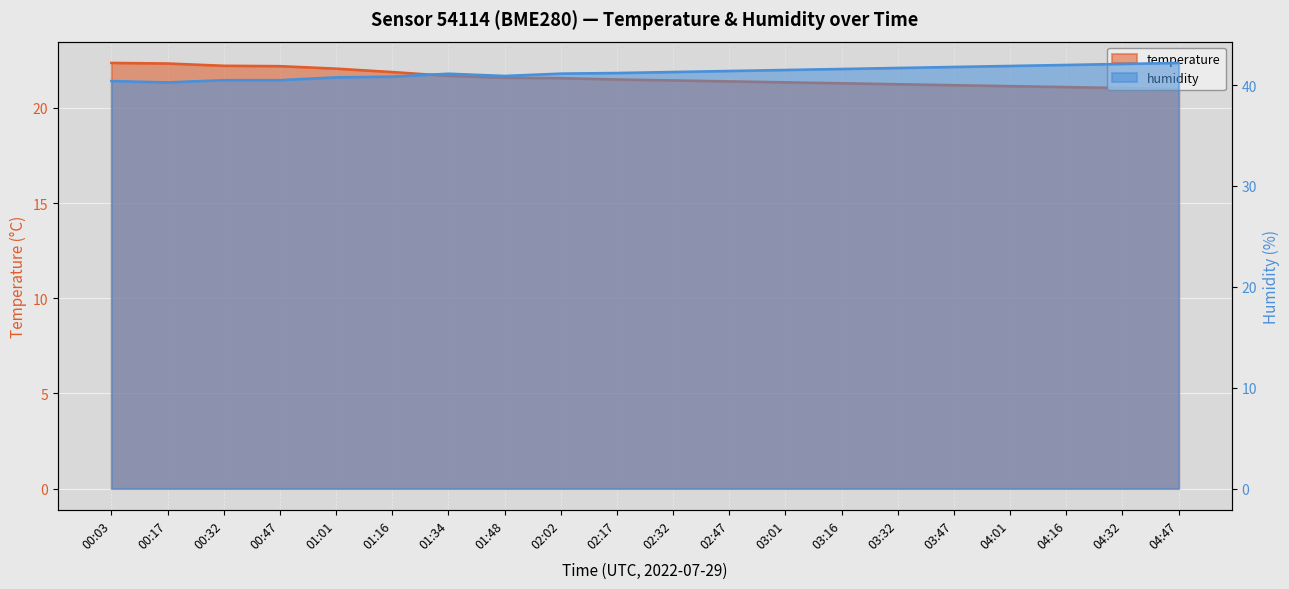

Which series has the largest range (max minus min)?

humidity